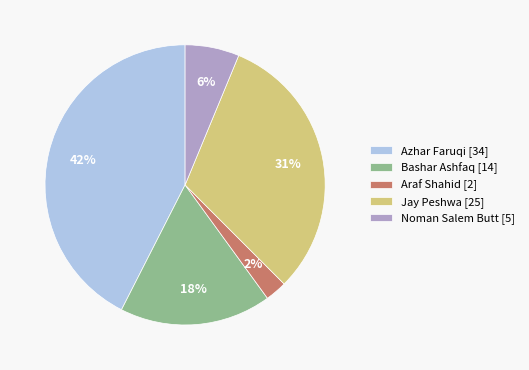

How many slices are in this pie chart?

5